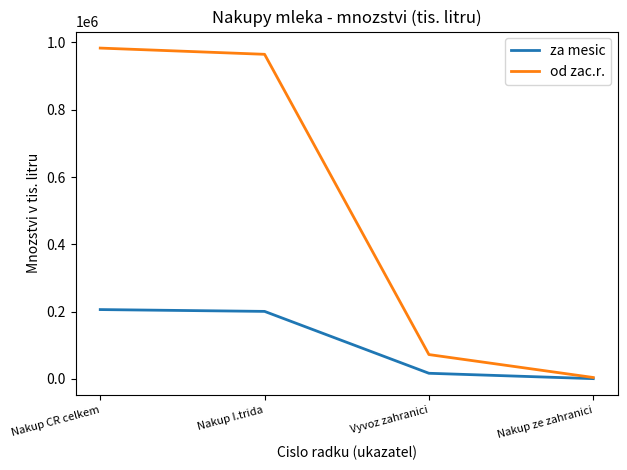

Read the za mesic value at Nakup I.trida.

200597.0